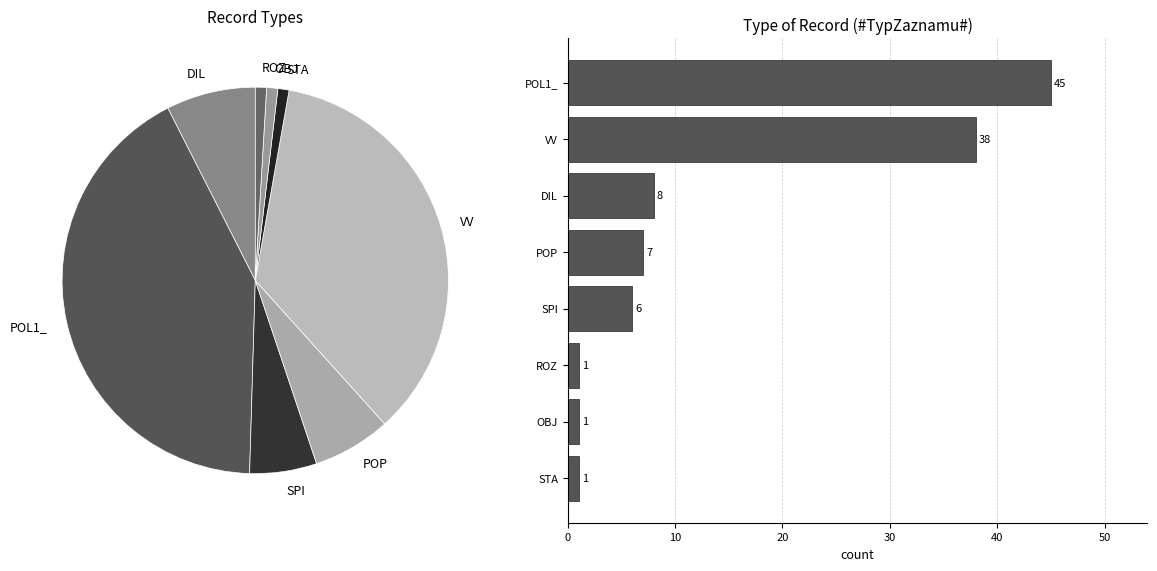

The POL1_ slice represents 56% of the pie. True or false?

False